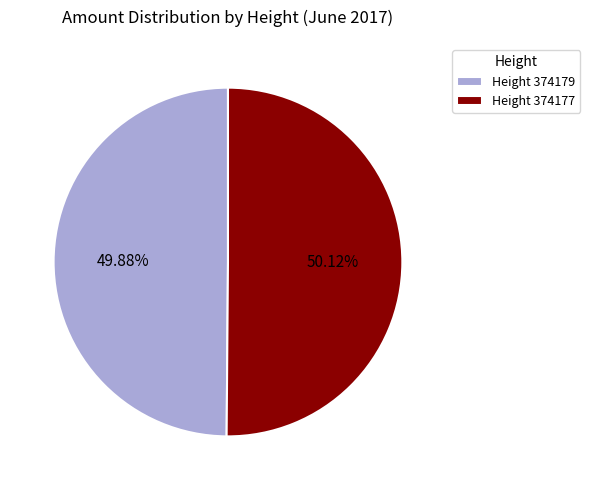

What percentage is the Height 374179 slice, to the nearest percent?

50%